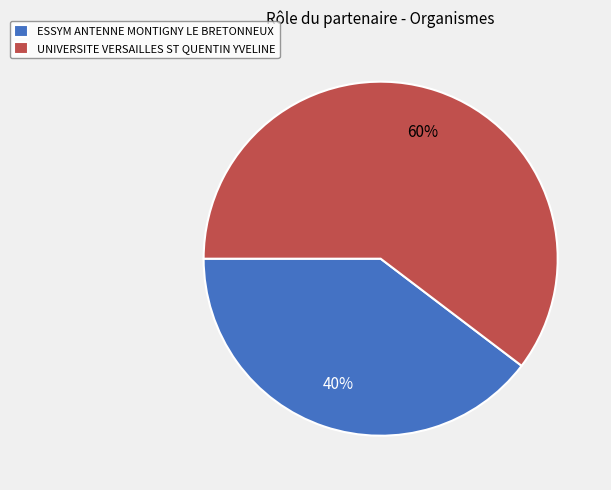

Rank the categories by value from highest to lowest.

UNIVERSITE VERSAILLES ST QUENTIN YVELINE, ESSYM ANTENNE MONTIGNY LE BRETONNEUX